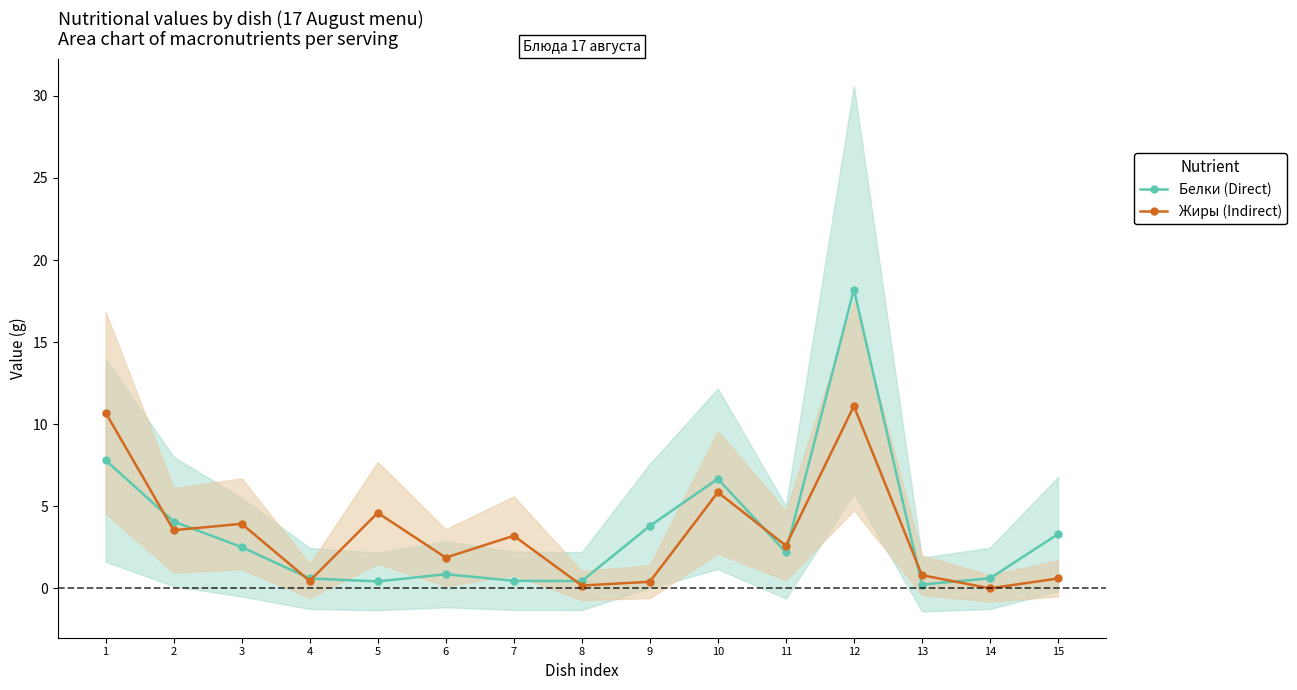

True or false: Жиры (Indirect) has a value of 2.7 at 1.

False